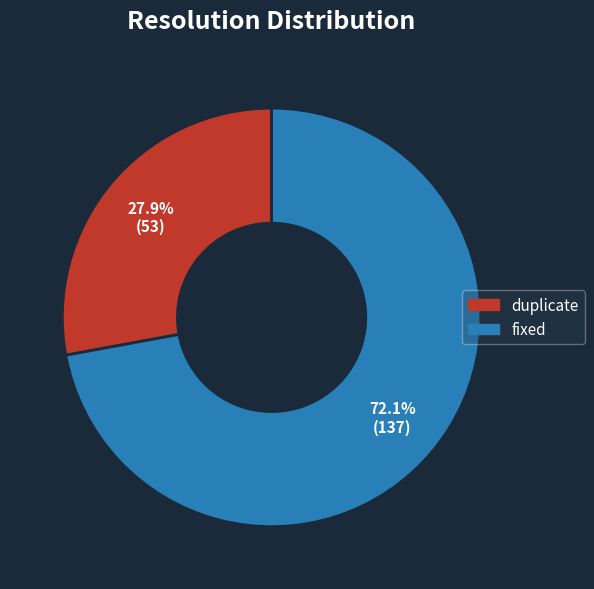

What percentage is the duplicate slice, to the nearest percent?

28%